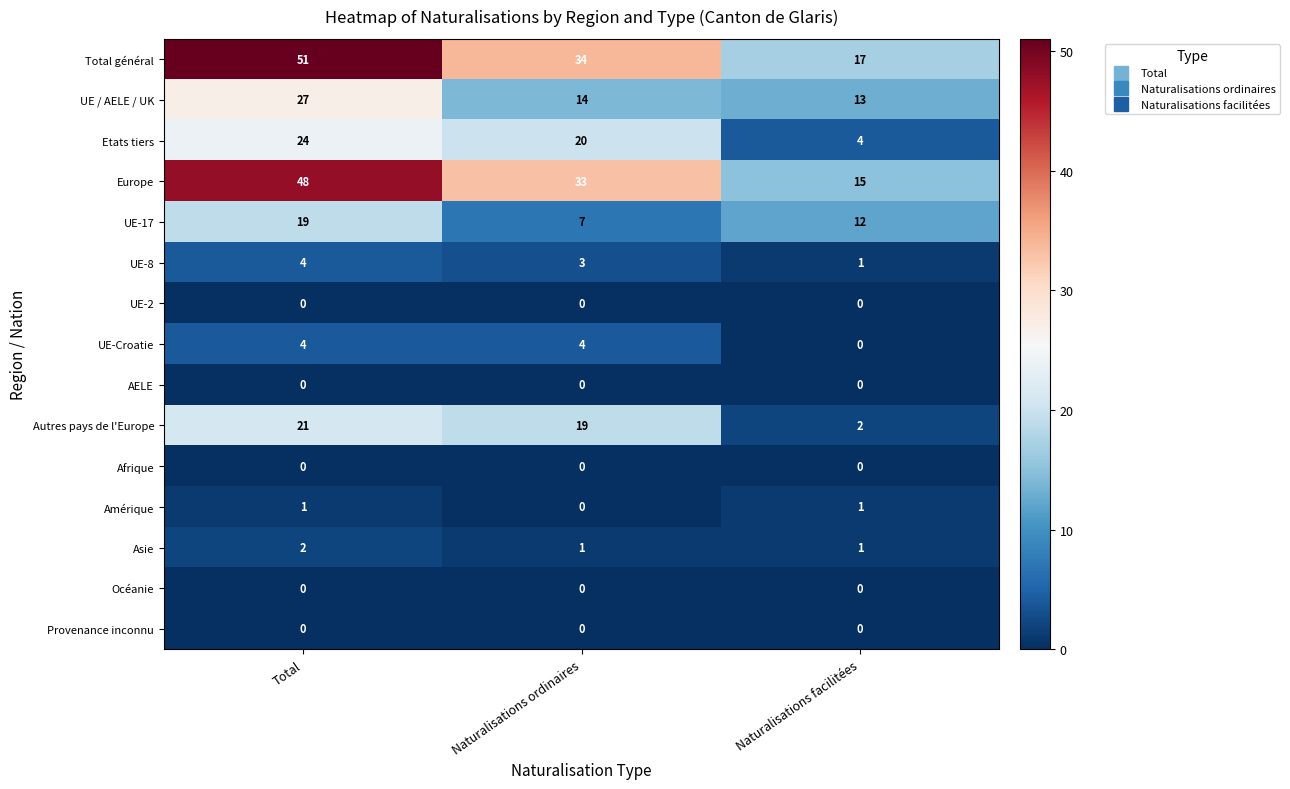

Is it true that Amérique equals 2 at Total?

False